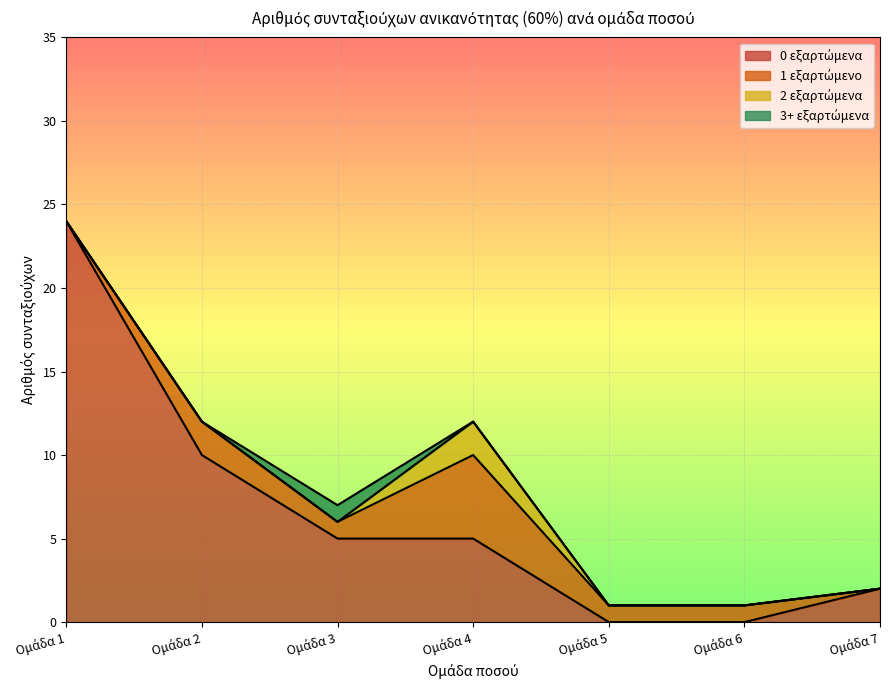

Where is the first local maximum for 2 εξαρτώμενα?

Ομάδα 4